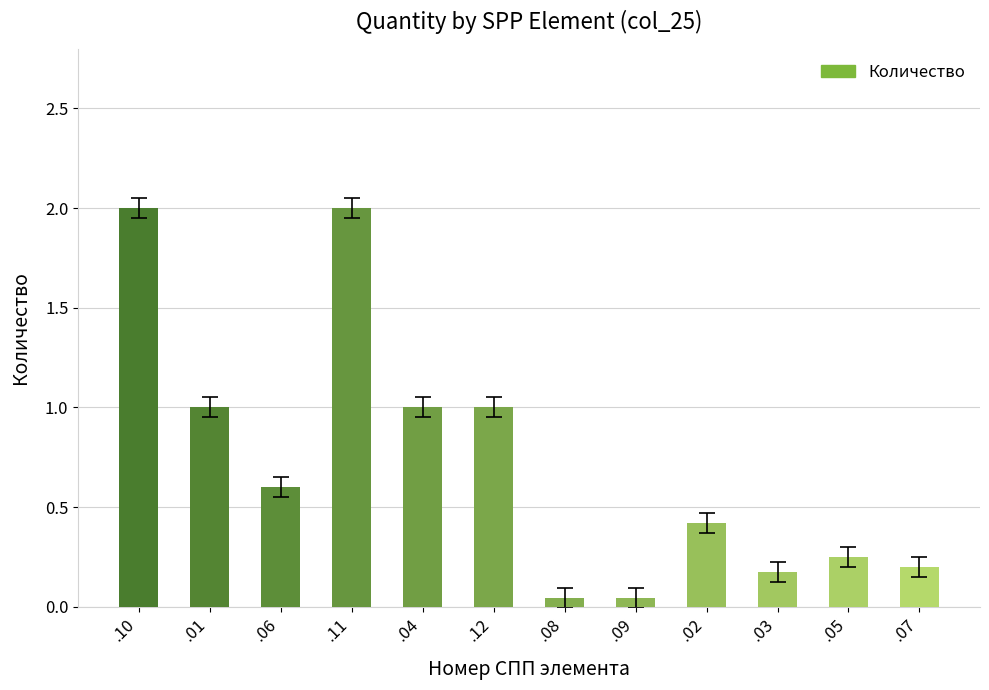

Is it true that the value at .11 is 2.0?

True